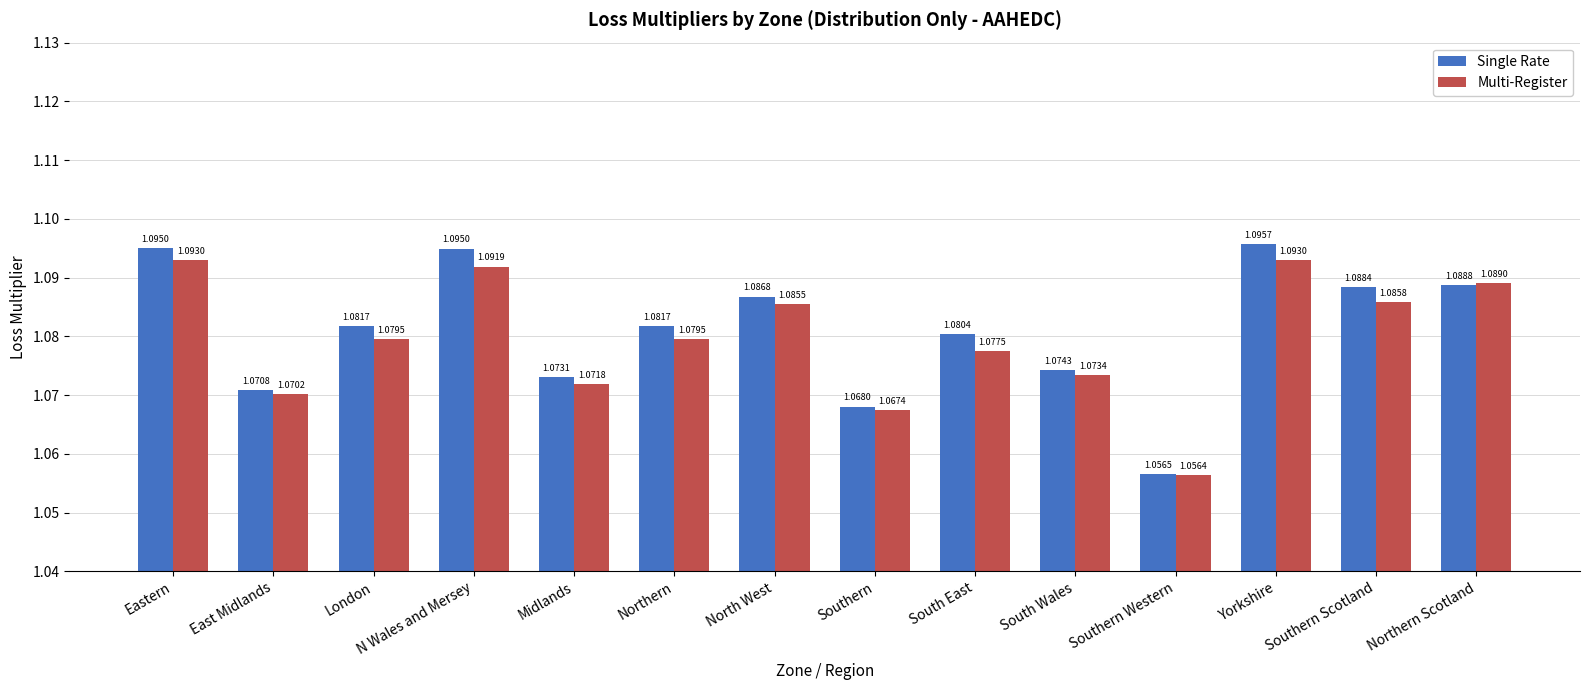

Count the number of categories in the chart.

14